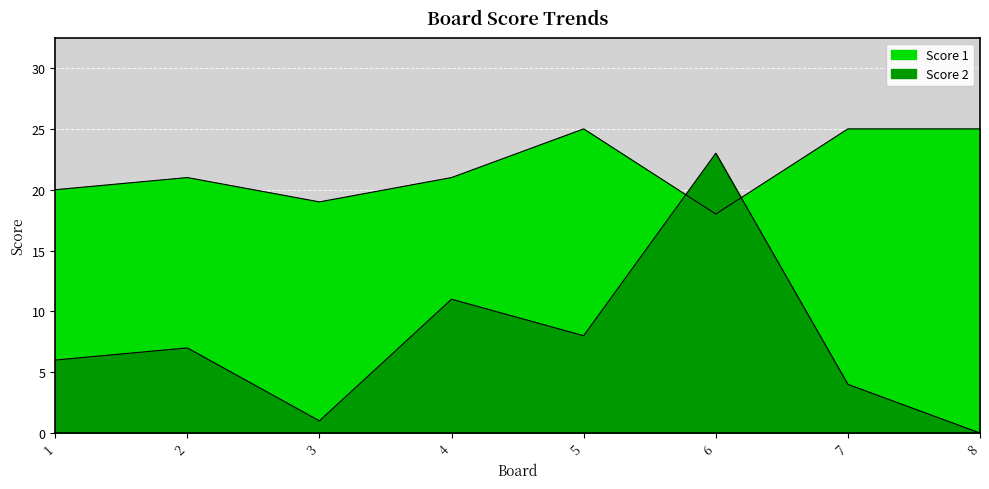

Reading left to right, list all the values displayed in this chart.

Score 1: 1=20	2=21	3=19	4=21	5=25	6=18	7=25	8=25
Score 2: 1=6	2=7	3=1	4=11	5=8	6=23	7=4	8=0